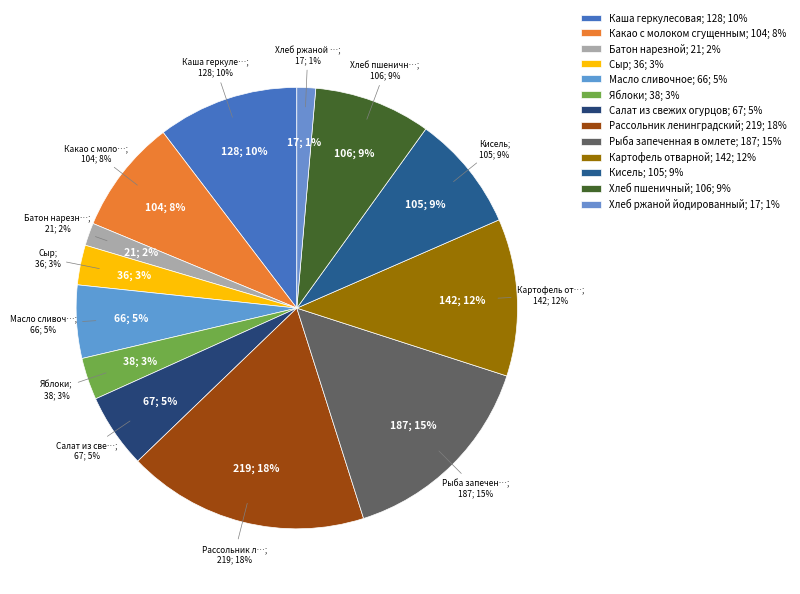

Between Хлеб ржаной йодированный and Каша геркулесовая, which is larger?

Каша геркулесовая